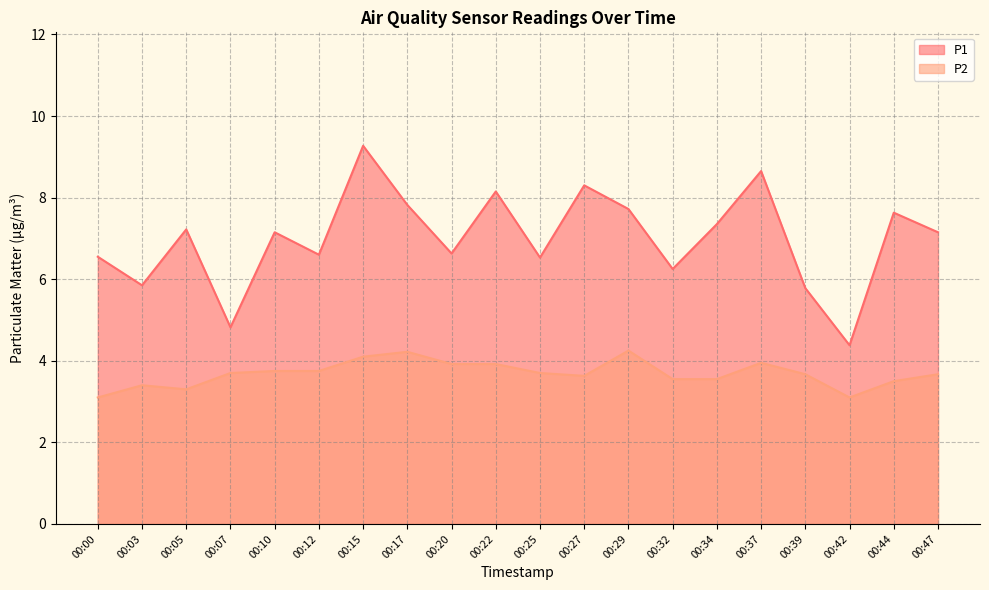

Which category has the highest value in the P1 series?

00:15